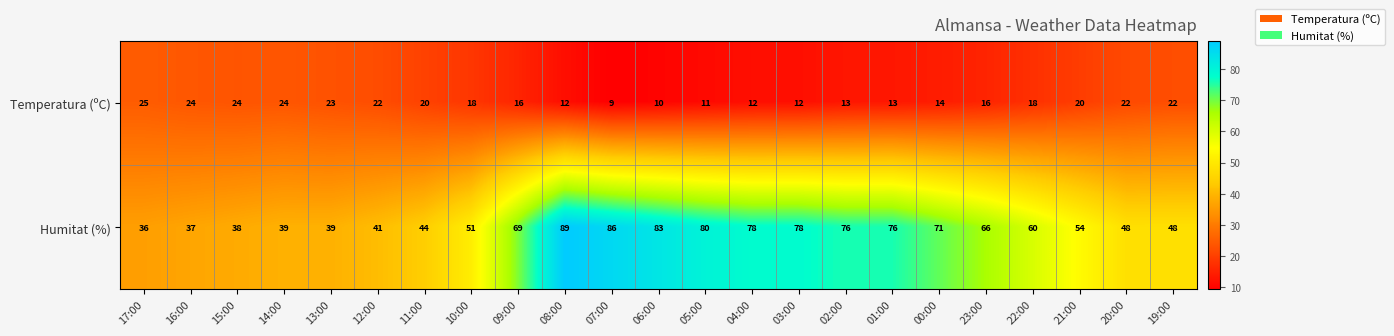

Which series has the largest total across all categories?

Humitat (%)